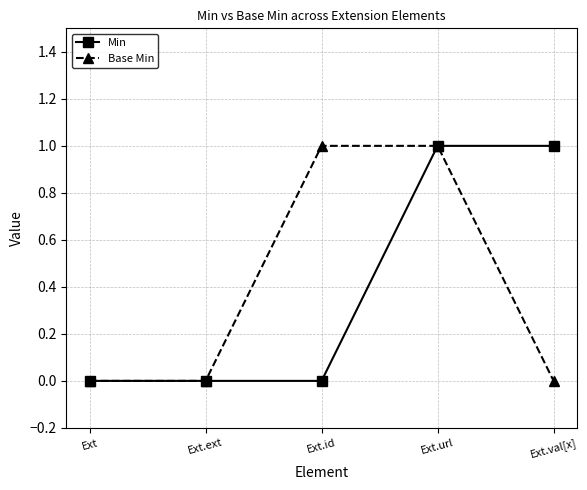

Count the number of data series in this chart.

2